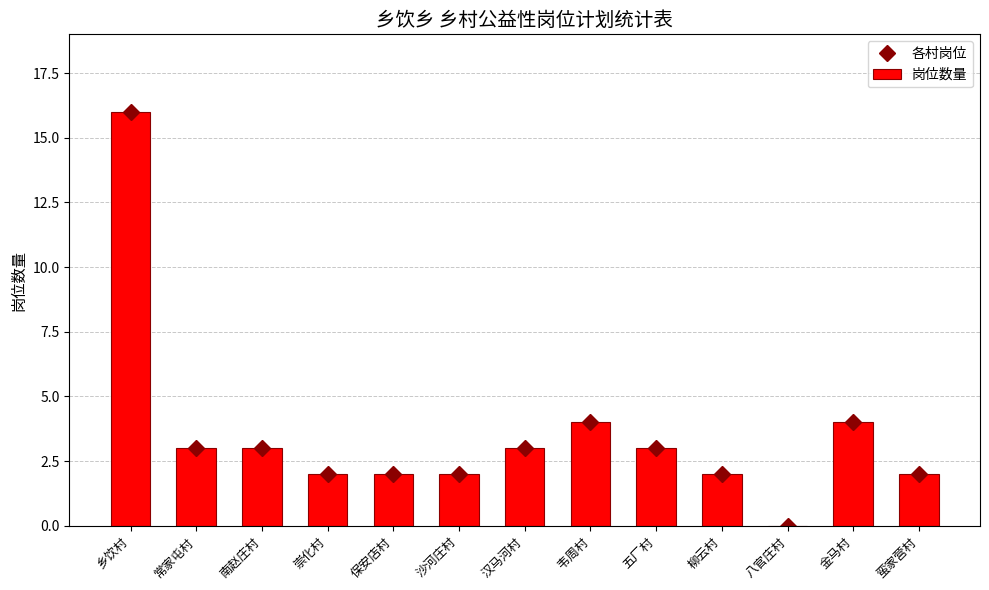

How many values in the 各村岗位 series are below 3?

6